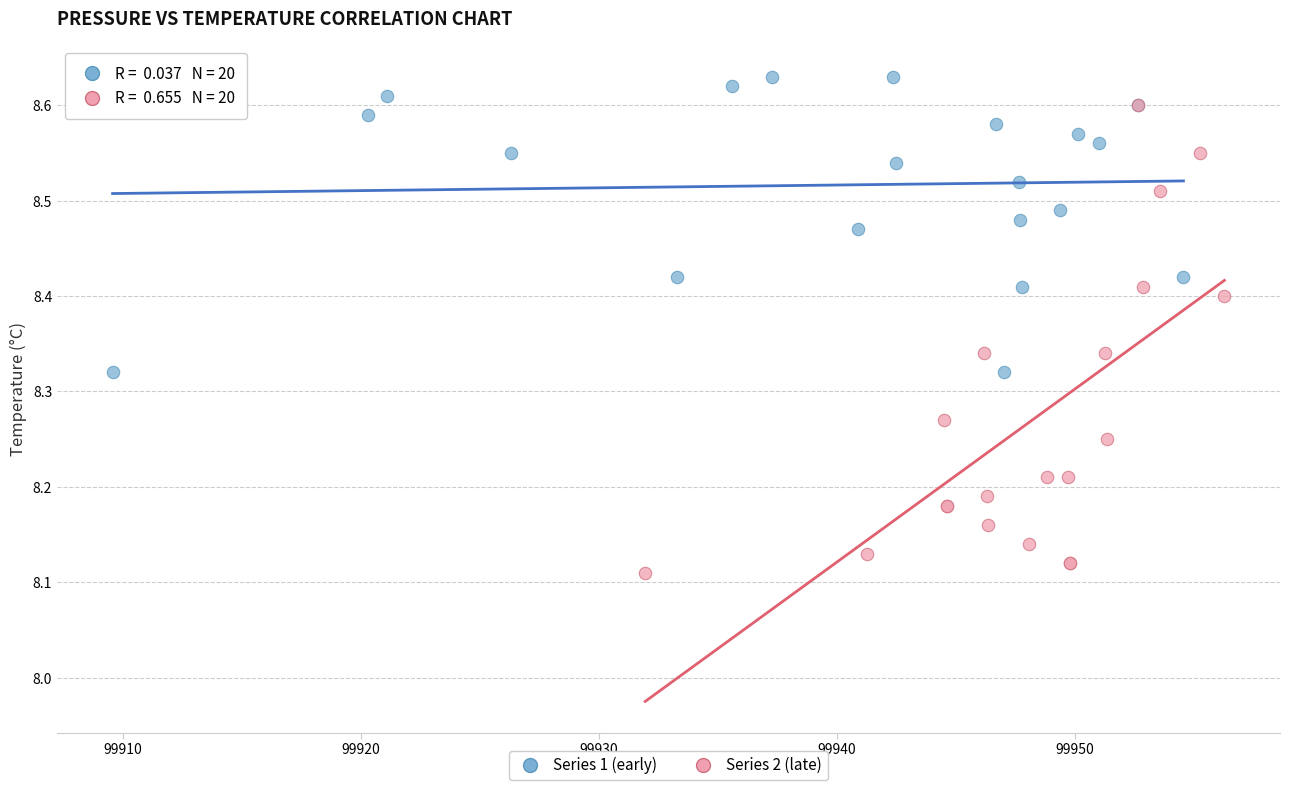

Which series contains the highest Y value?

Series 1 (early)